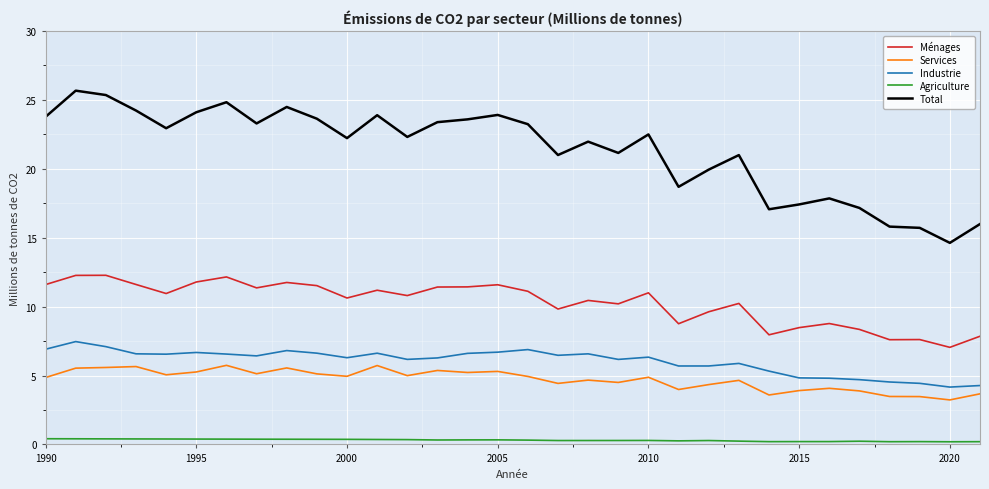

What is the maximum value shown in the chart?

25.7